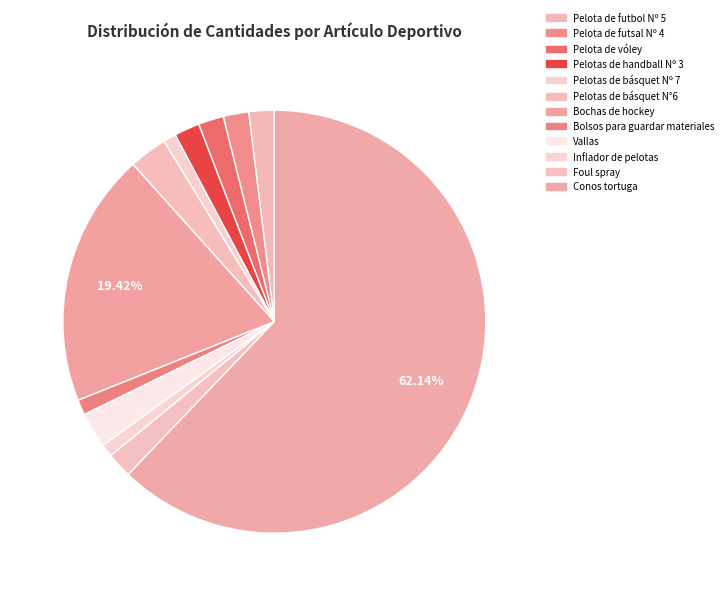

Count the number of slices in the pie.

12